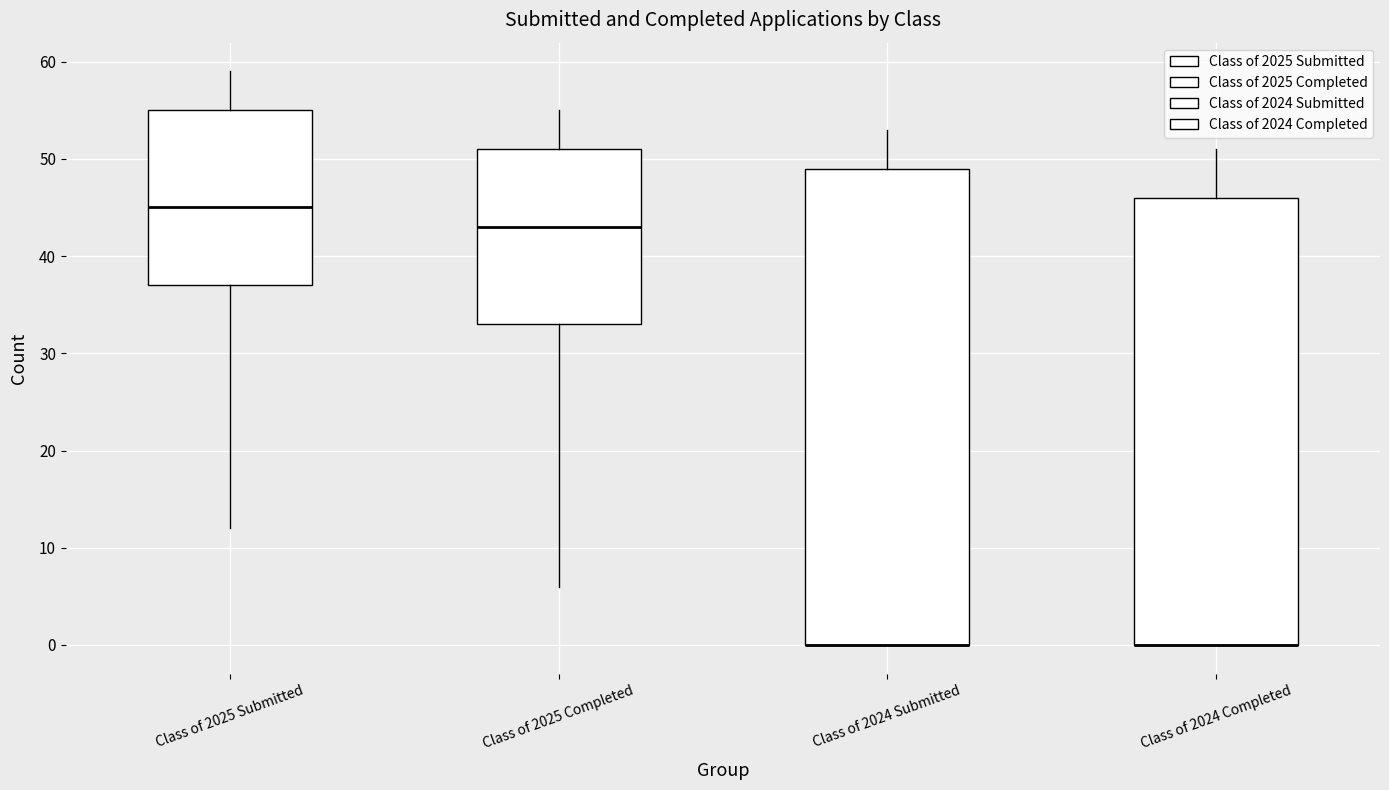

Which box is the tallest, from its lower edge to its upper edge?

Class of 2024 Submitted